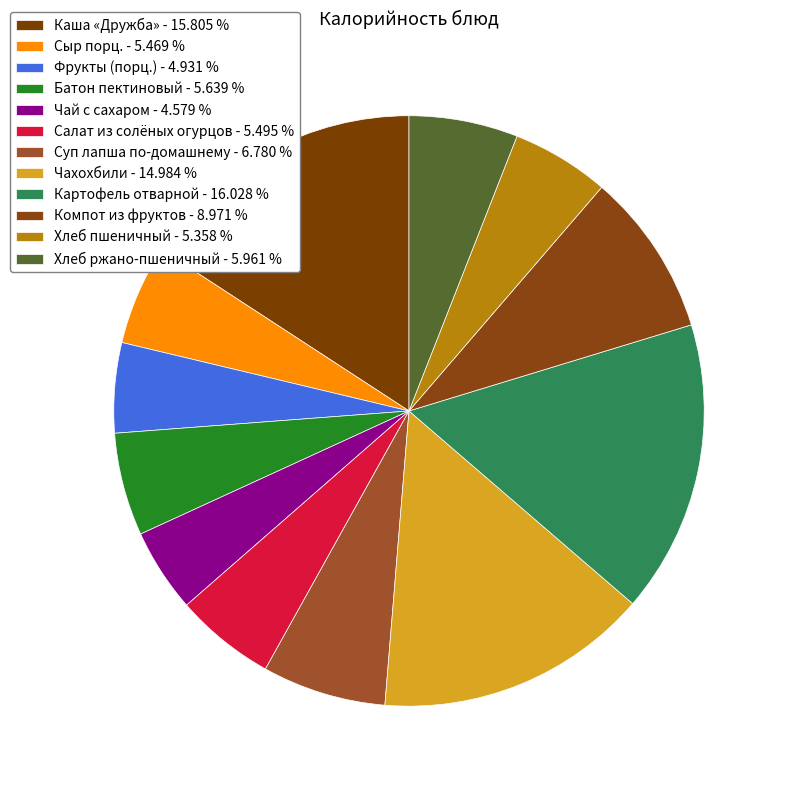

To the nearest percent, what is the average slice percentage?

8%